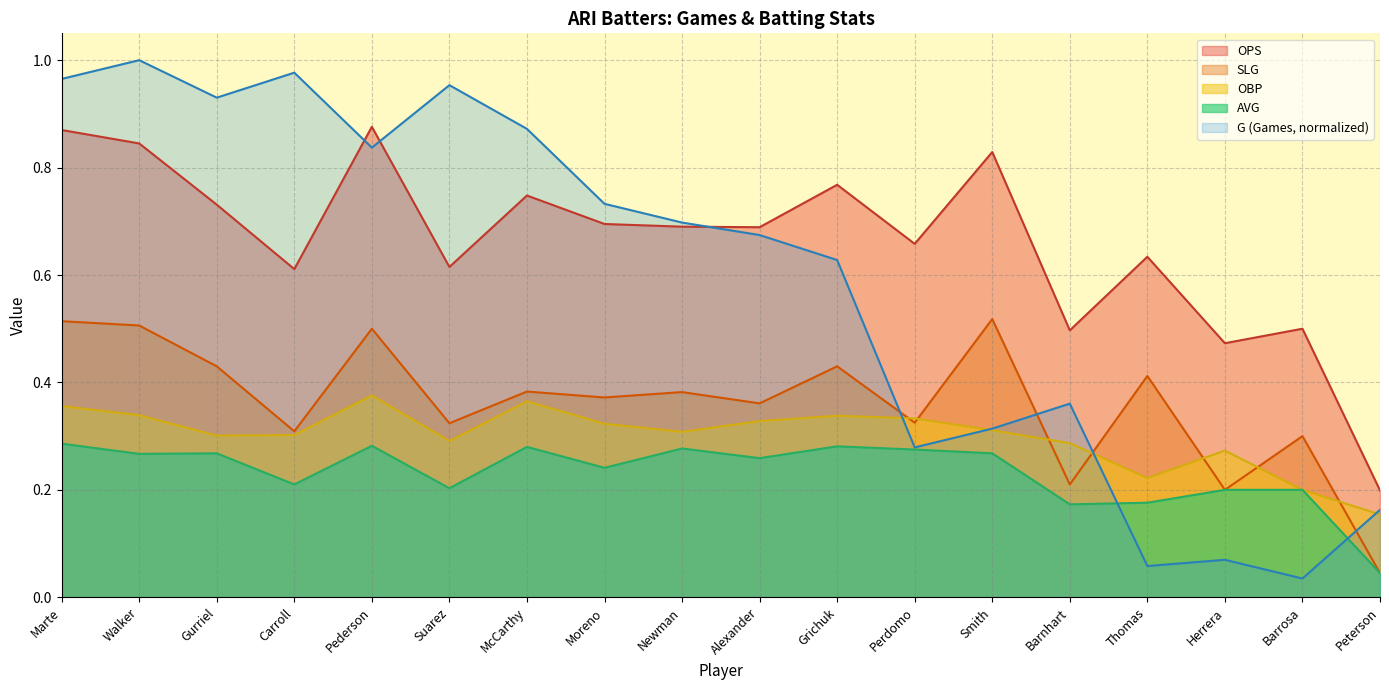

The value of AVG at Herrera is 0.2. True or false?

True